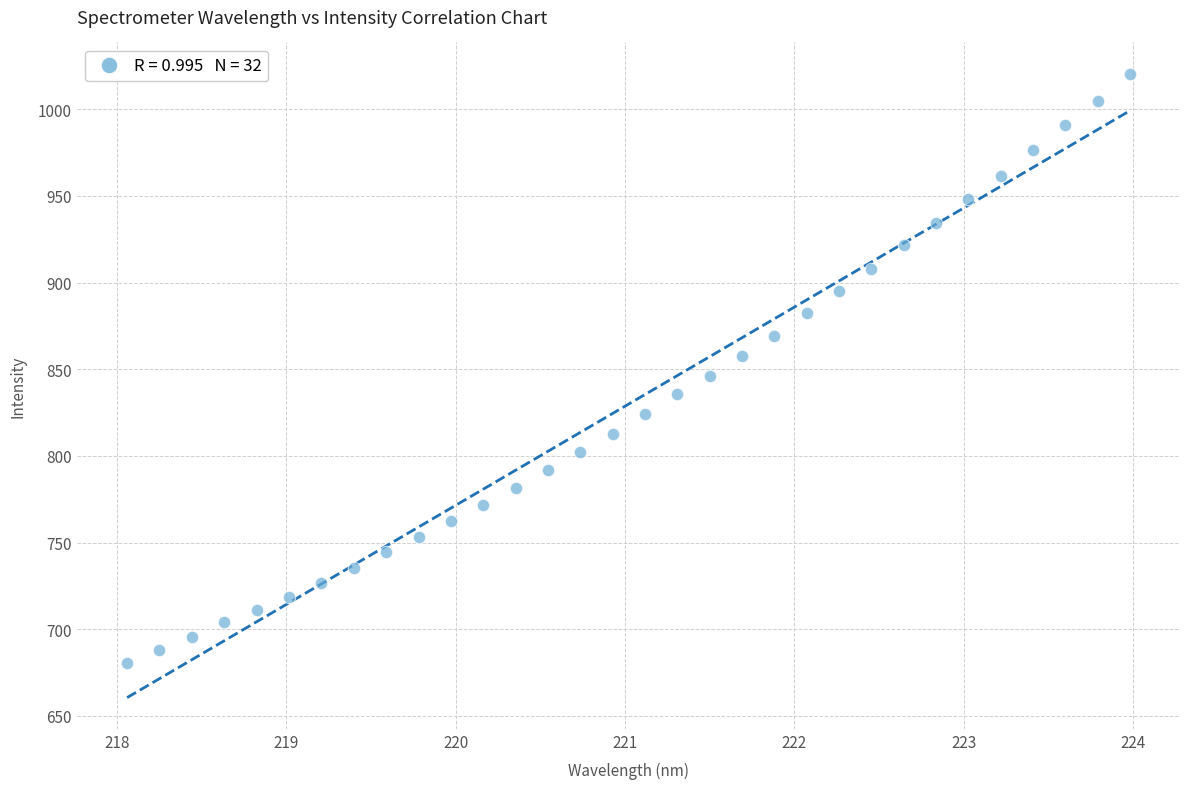

What is the range of X values (max minus min)?

5.9